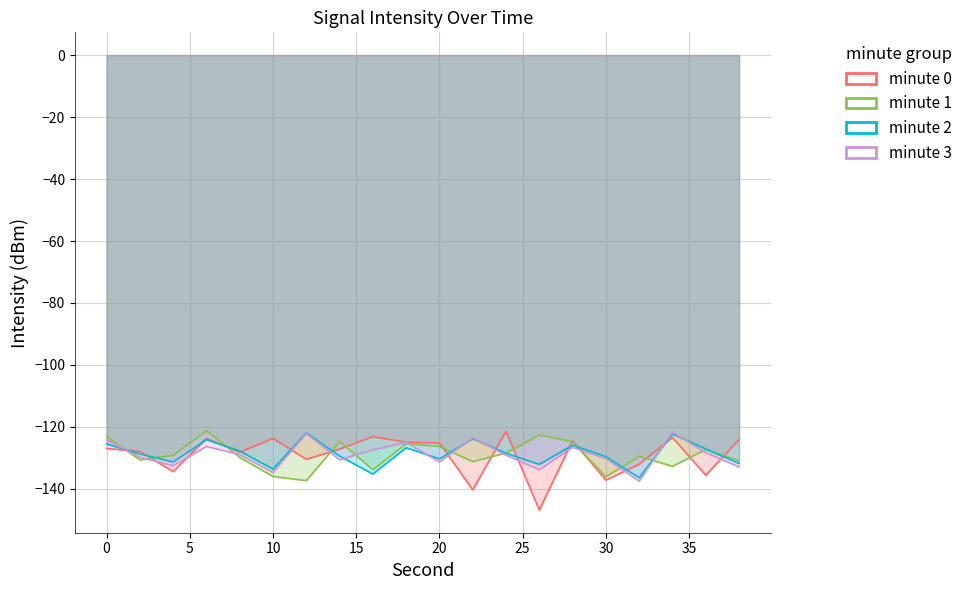

At which category is the sum across all series the highest?

6